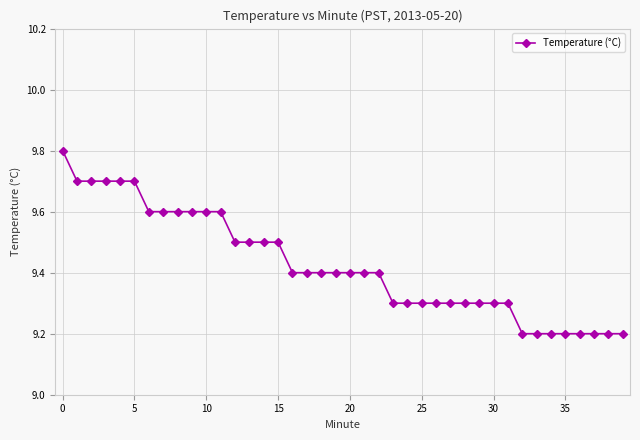

How many values are between 9 and 10?

40